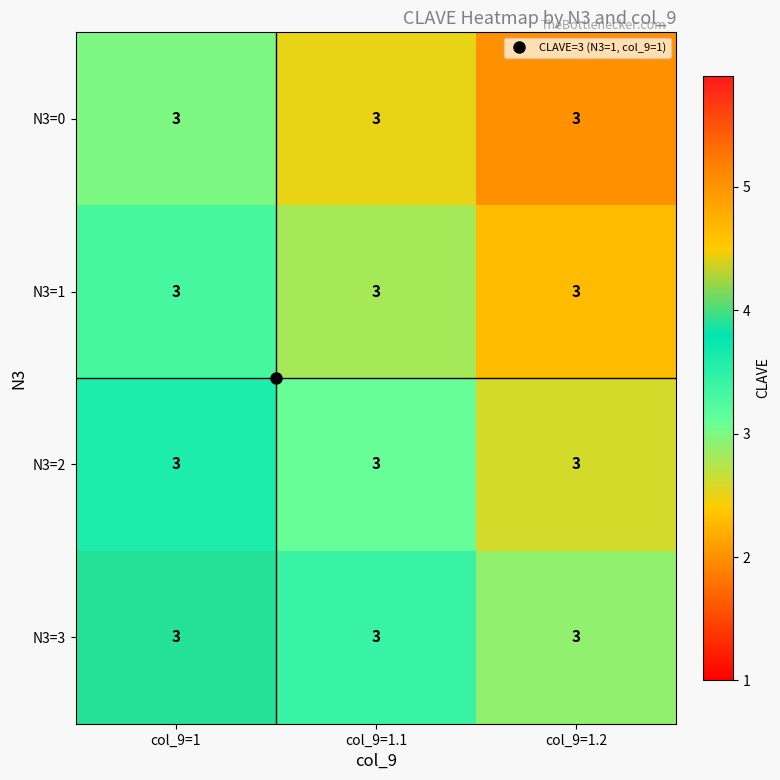

What is the maximum value for N3=1?

3.3